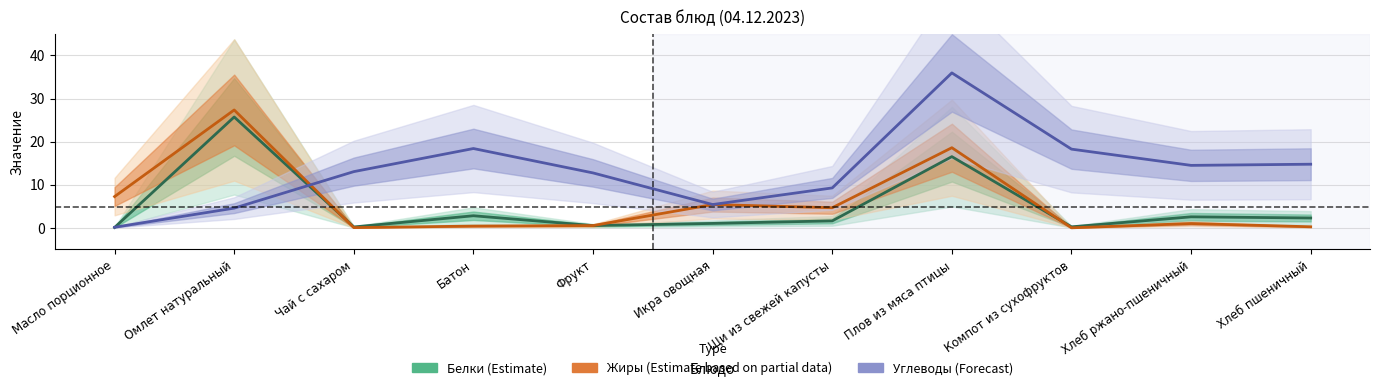

Between Масло порционное and Плов из мяса птицы, which is larger?

Плов из мяса птицы